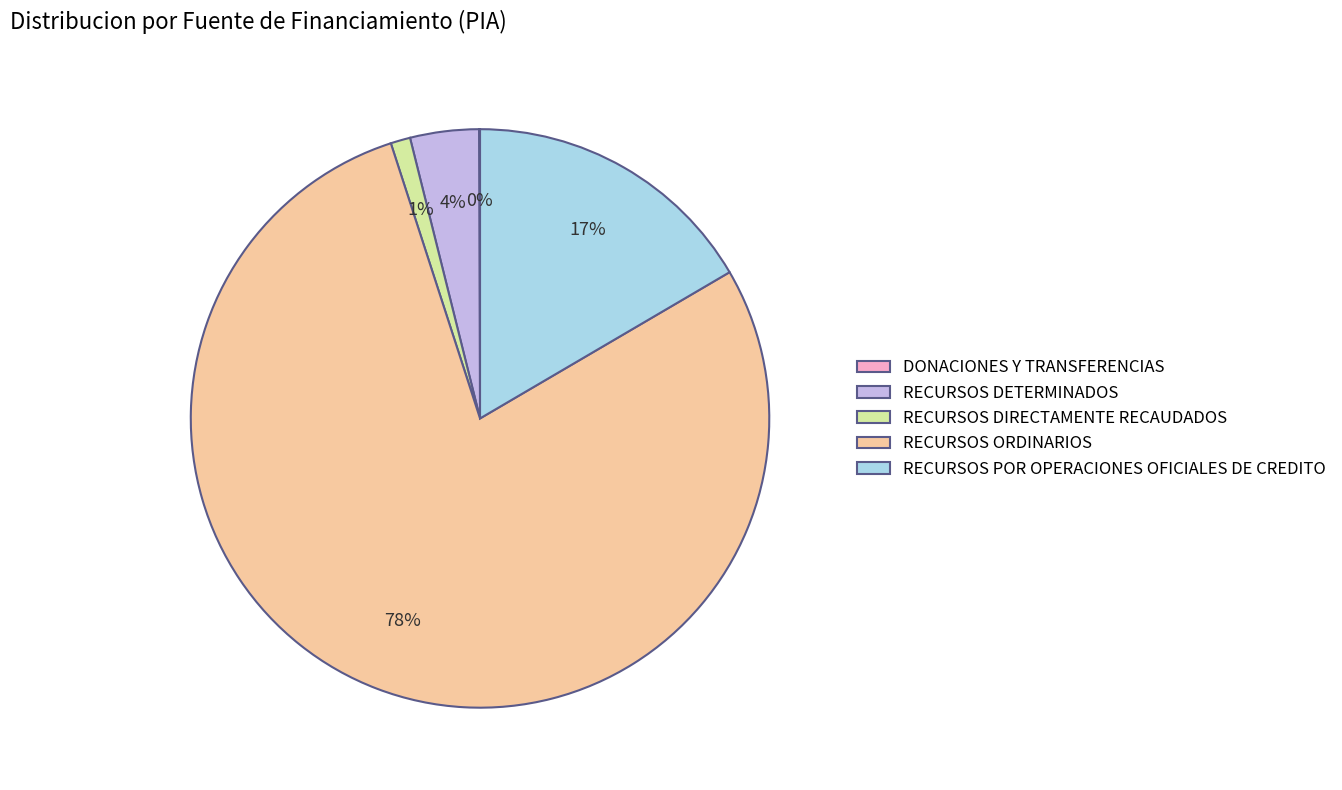

Between RECURSOS DETERMINADOS and RECURSOS ORDINARIOS, which is larger?

RECURSOS ORDINARIOS